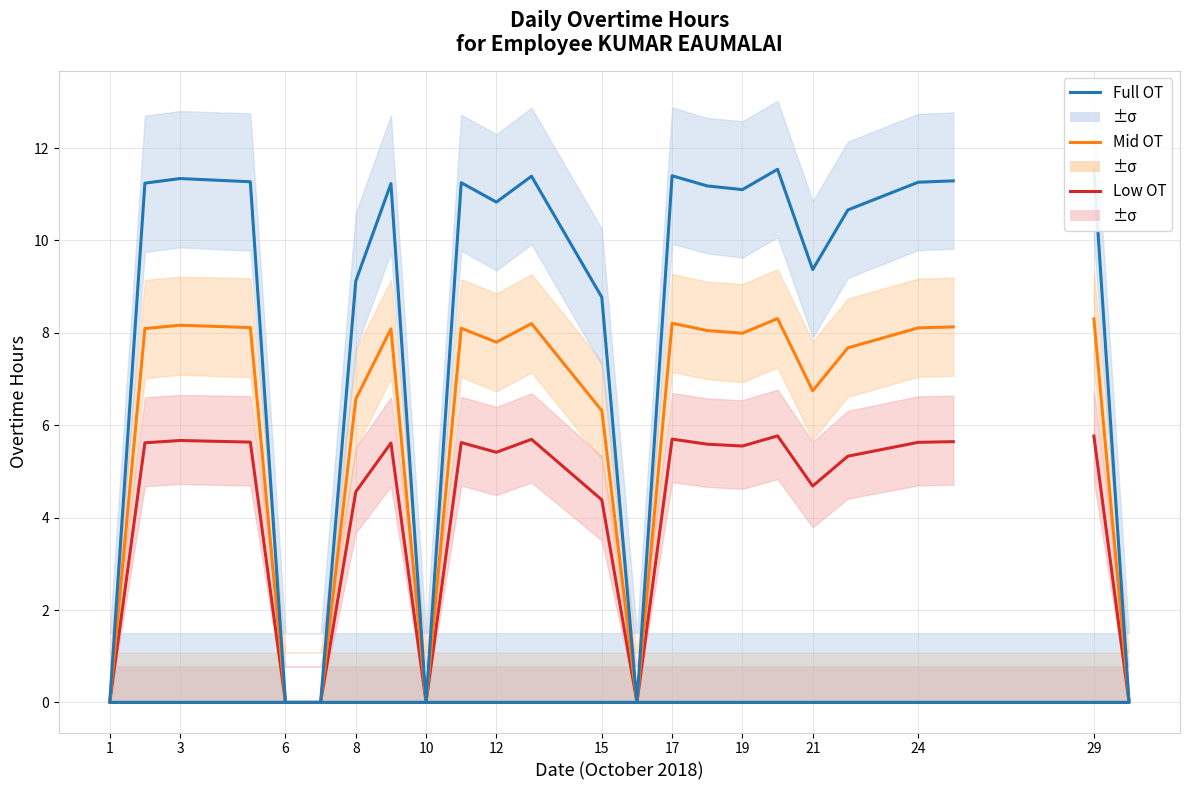

True or false: Low Scenario and Mid Scenario intersect in this chart.

False